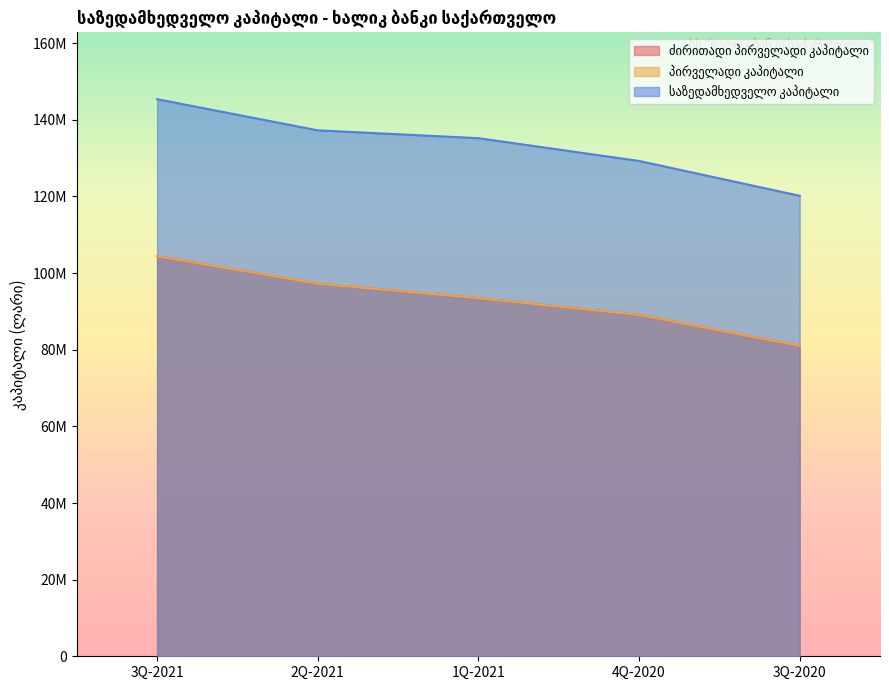

True or false: საზედამხედველო კაპიტალი and ძირითადი პირველადი კაპიტალი intersect in this chart.

False